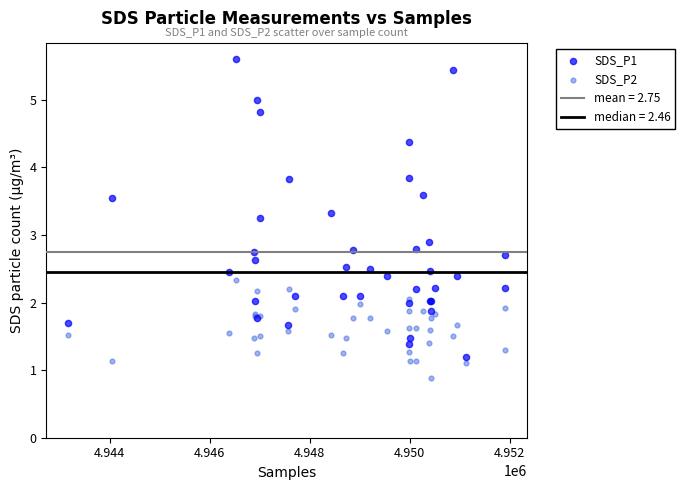

Across all series, what Y value is closest to 3?

2.9